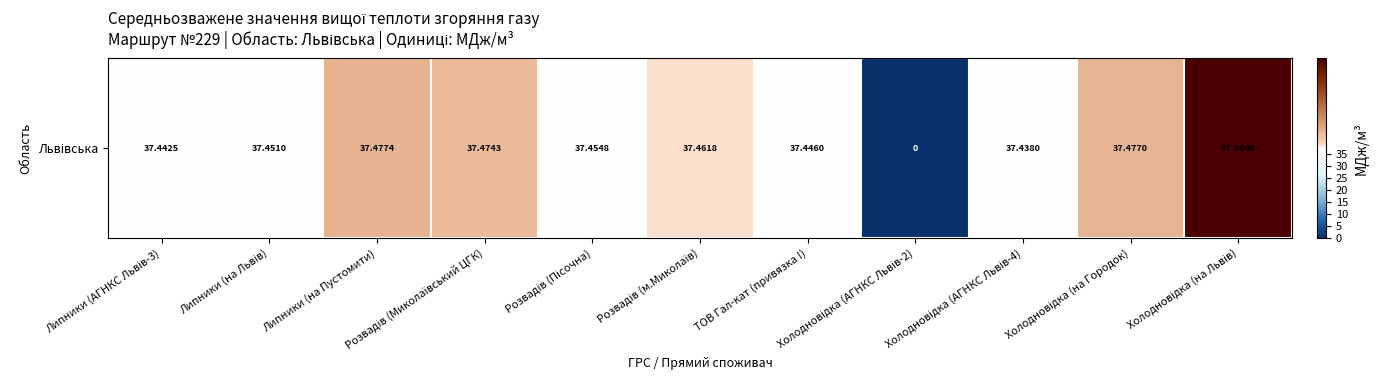

Reading left to right, list all the values displayed in this chart.

37.4	37.5	37.5	37.5	37.5	37.5	37.4	0.0	37.4	37.5	37.6